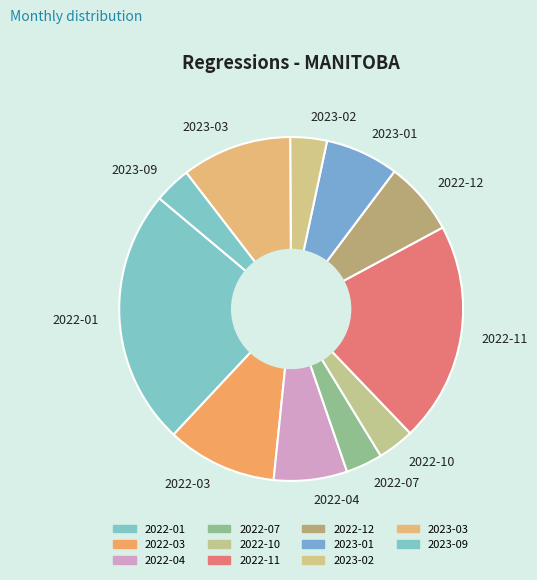

Which slice is the largest?

2022-01